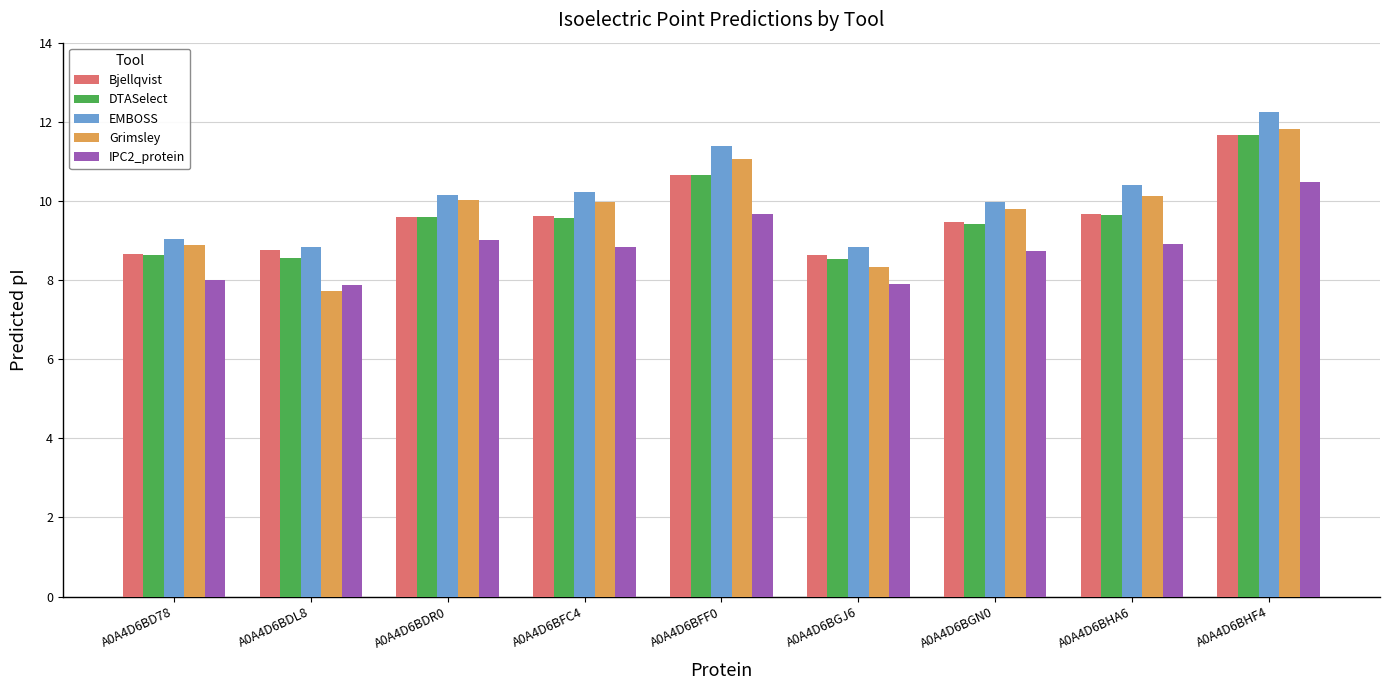

Between A0A4D6BFF0 and A0A4D6BGN0, which series saw the biggest shift?

EMBOSS